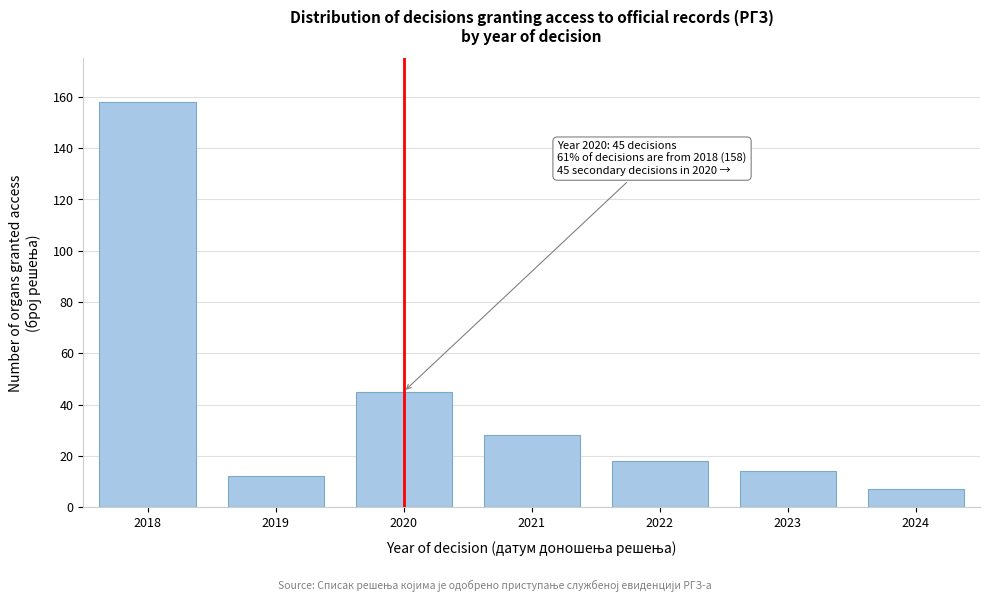

Reading left to right, transcribe all the data shown in this chart.

2018=158	2019=12	2020=45	2021=28	2022=18	2023=14	2024=7